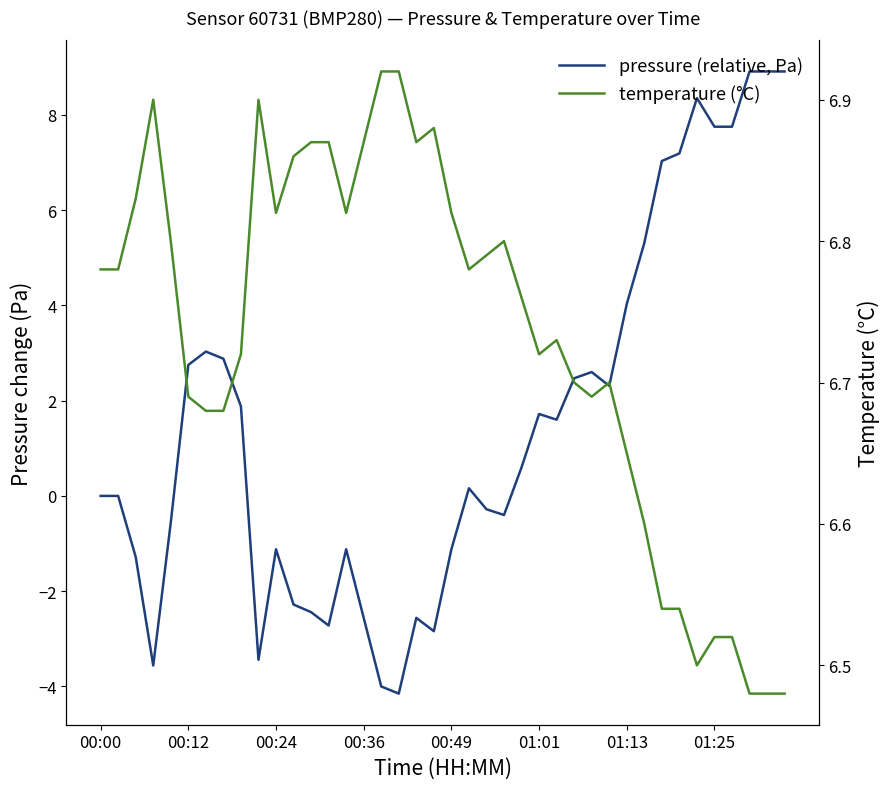

What is the difference between the highest and lowest values at 18?

9.4